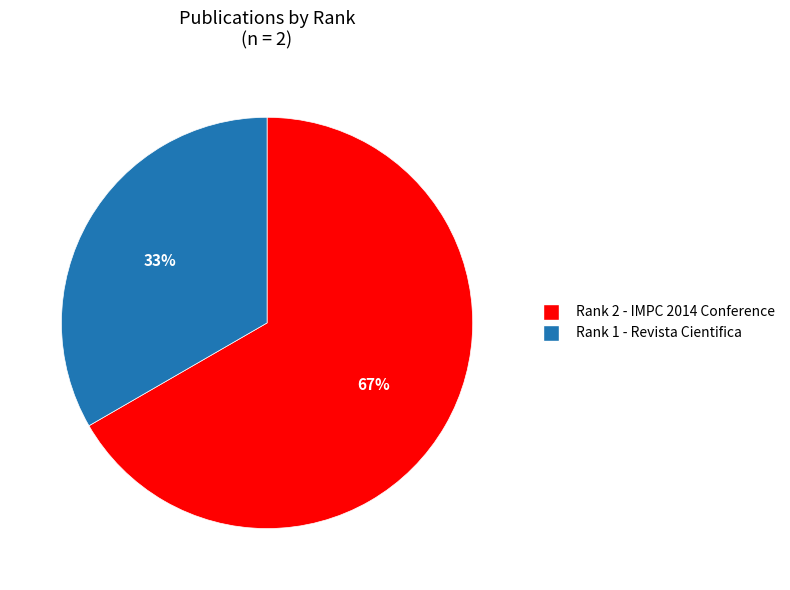

Which has a higher value, Rank 1 - Revista Cientifica or Rank 2 - IMPC 2014 Conference?

Rank 2 - IMPC 2014 Conference